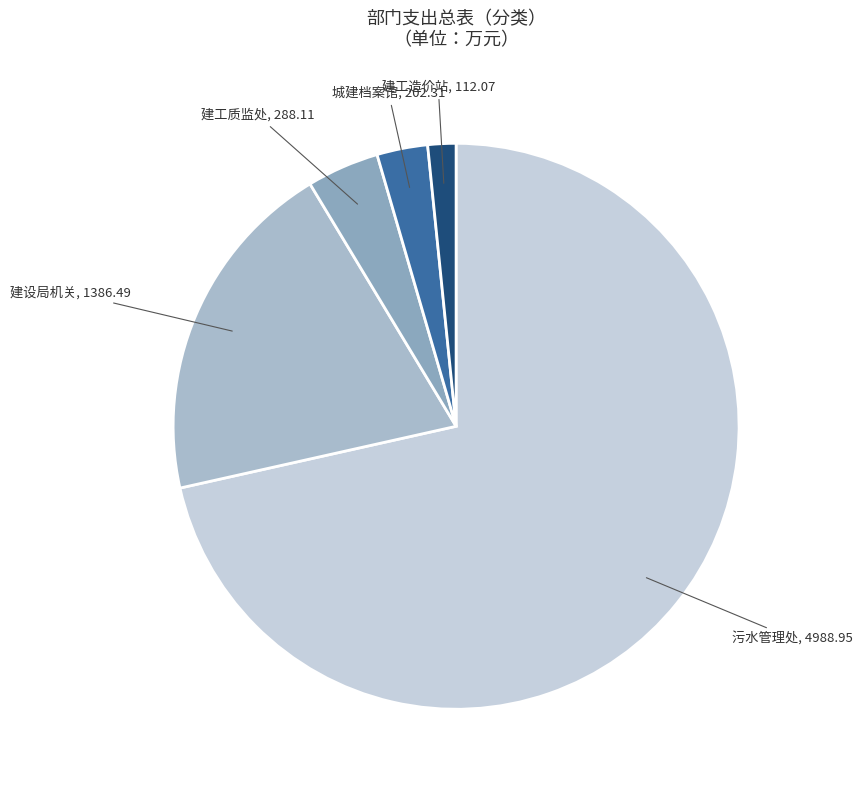

Rank the categories by value from highest to lowest.

污水管理处, 建设局机关, 建工质监处, 城建档案馆, 建工造价站